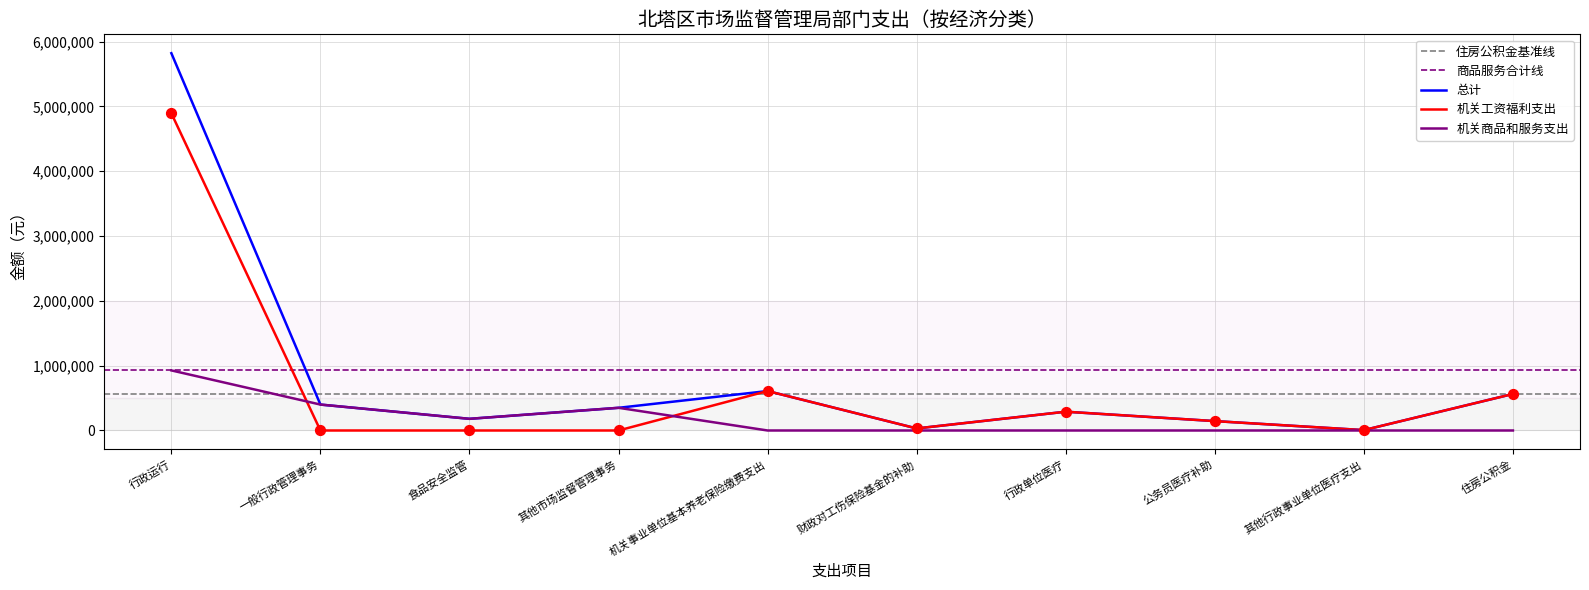

Is the value of 总计 at 住房公积金 greater than the value of 机关工资福利支出 at 机关事业单位基本养老保险缴费支出?

No